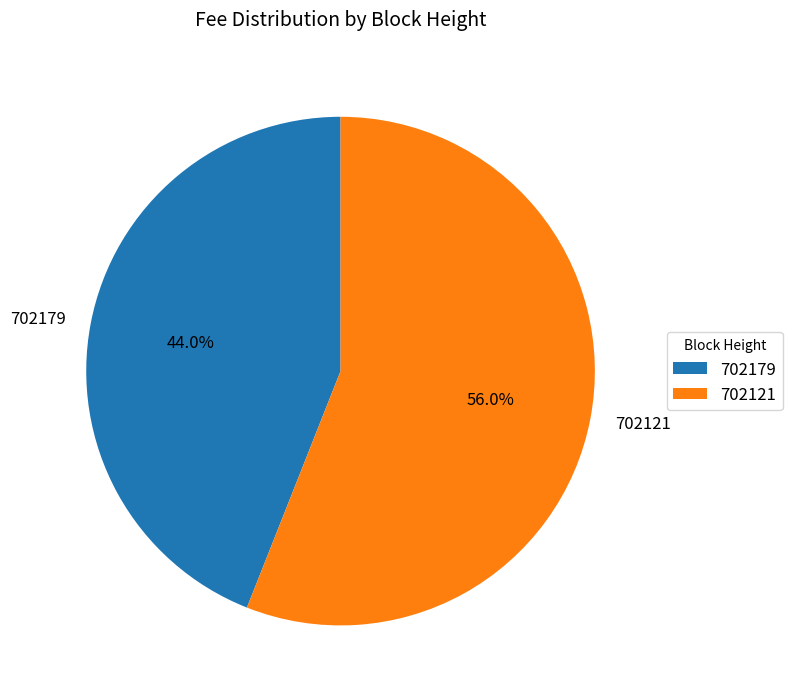

To the nearest percent, what is the combined percentage of 702179 and 702121?

100%